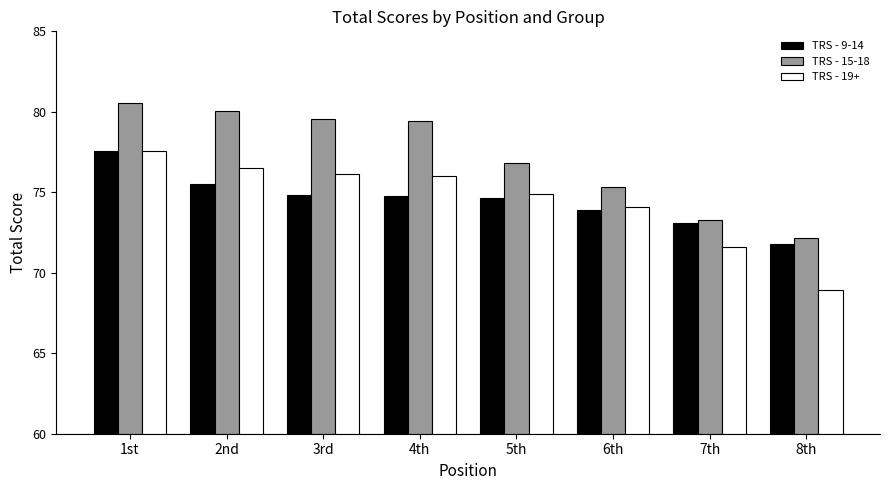

The TRS - 19+ series shows 74.9 at 5th. True or false?

True